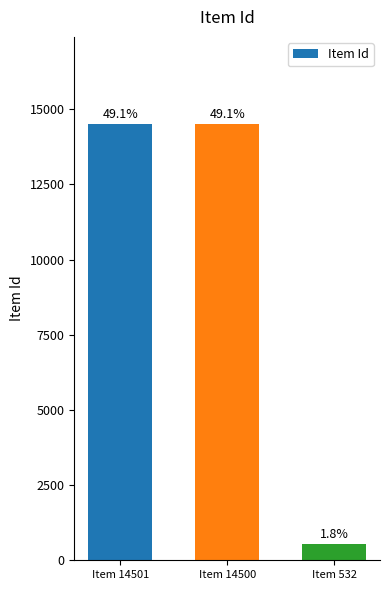

Reading right to left, extract all data points from this chart.

532	14500	14501